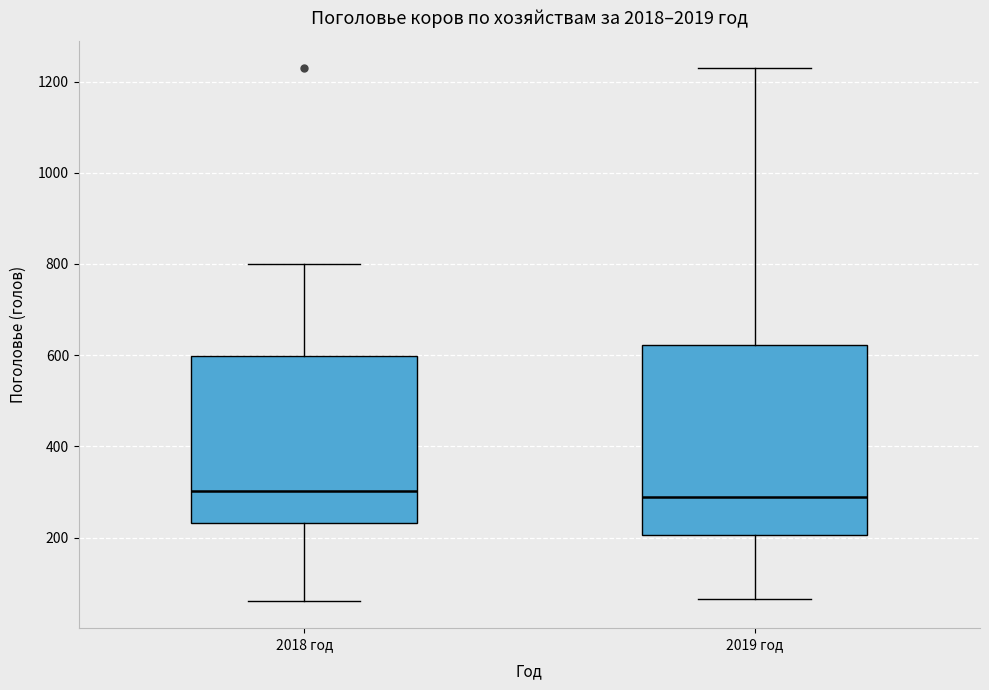

Which box is the tallest, from its lower edge to its upper edge?

2019 год